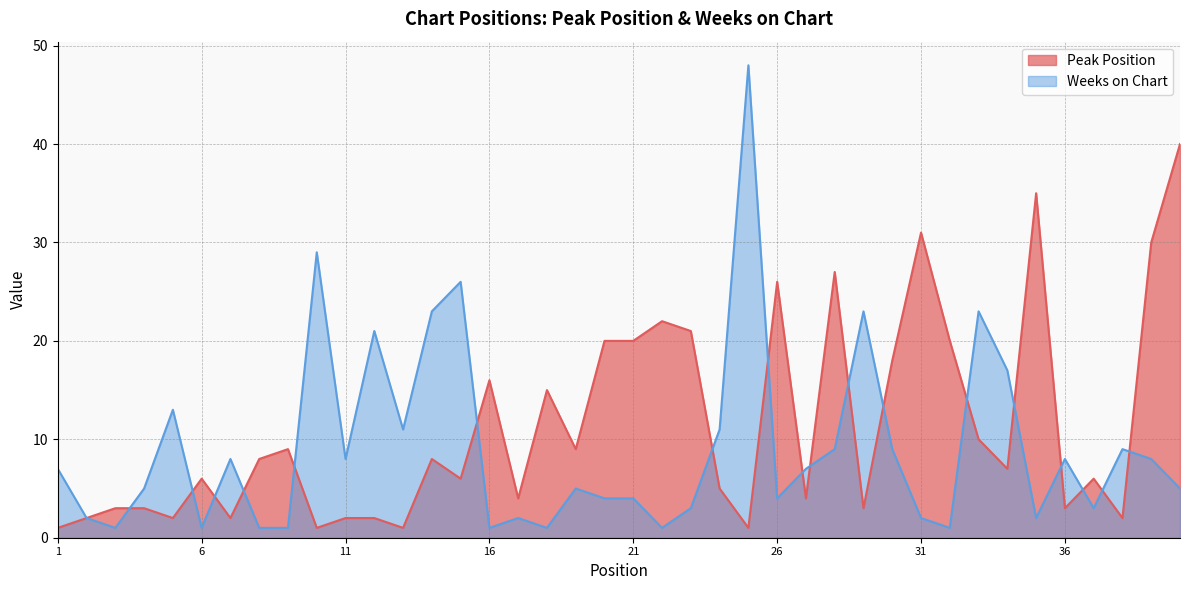

Rank the series by their average value, from highest to lowest.

Peak Position, Weeks on Chart